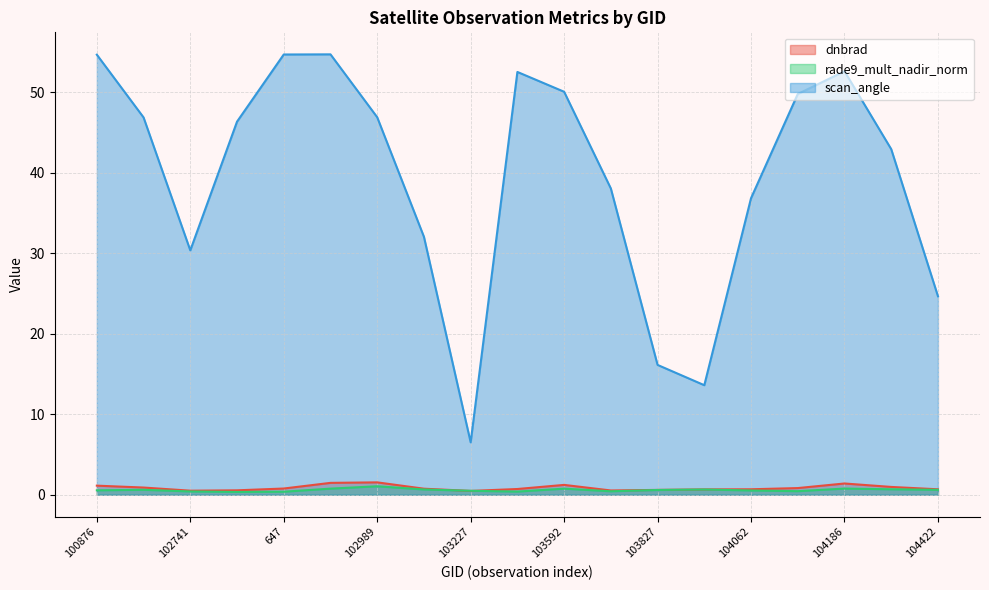

What is the label of the 6th point from the left?

665